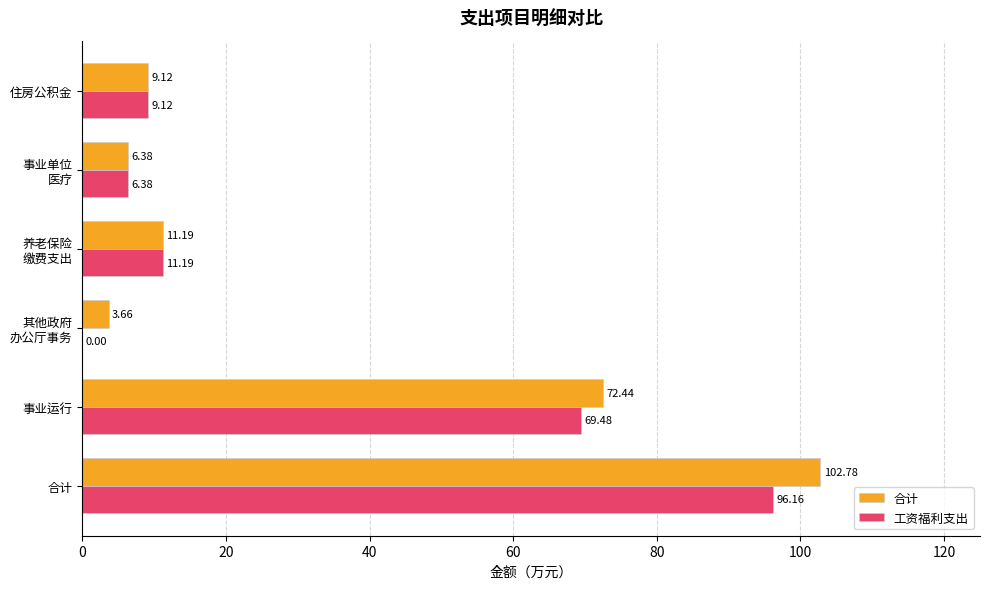

At which label does 工资福利支出 reach its peak?

合计